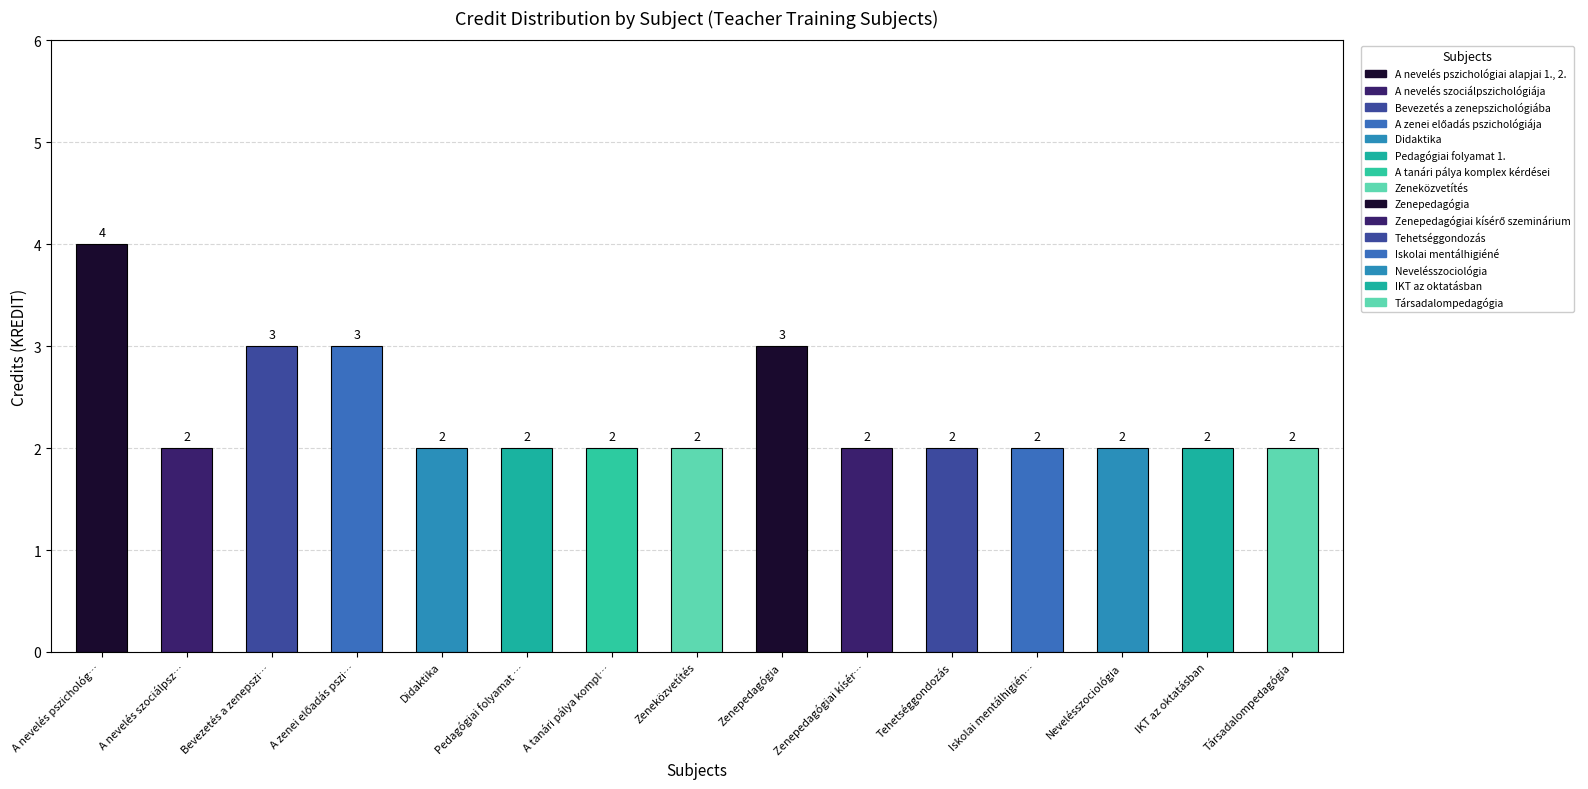

What position from the left is Iskolai mentálhigién…?

12